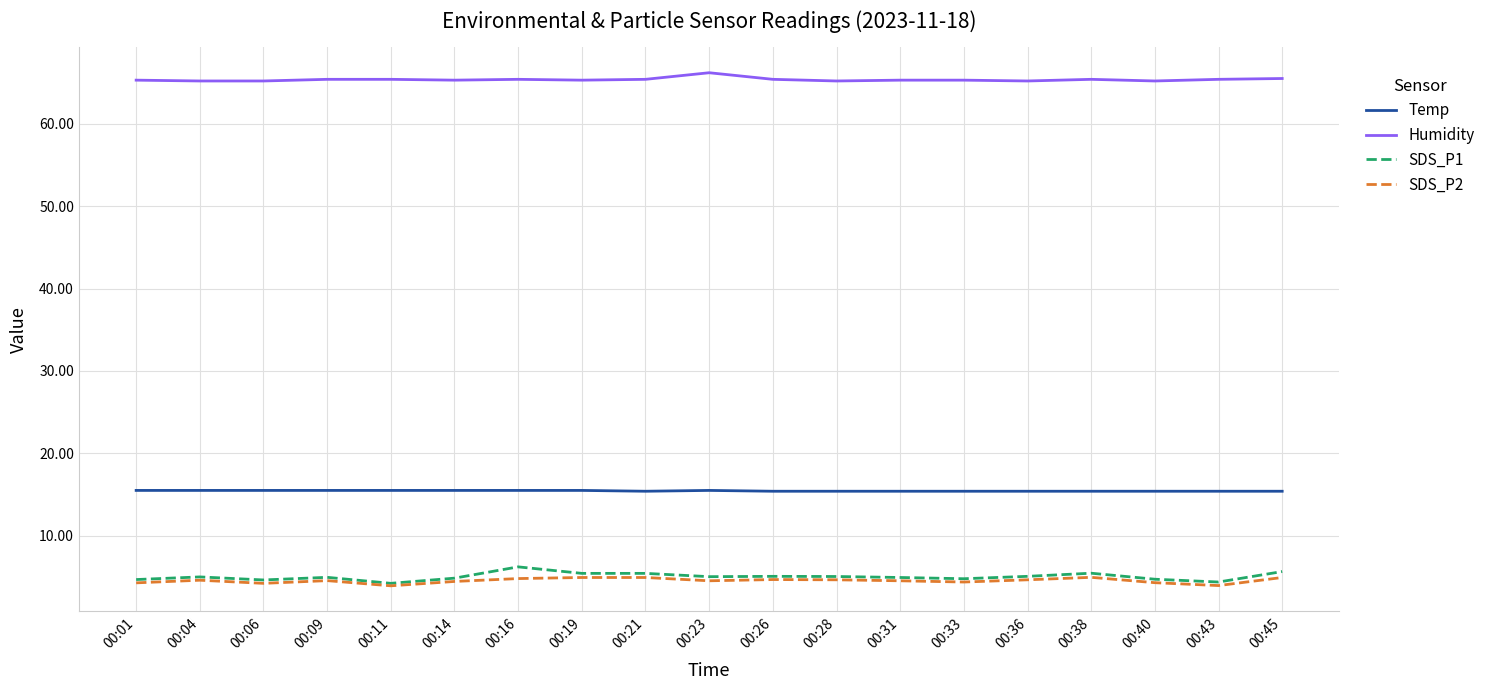

True or false: Temp and SDS_P1 cross at least once.

False